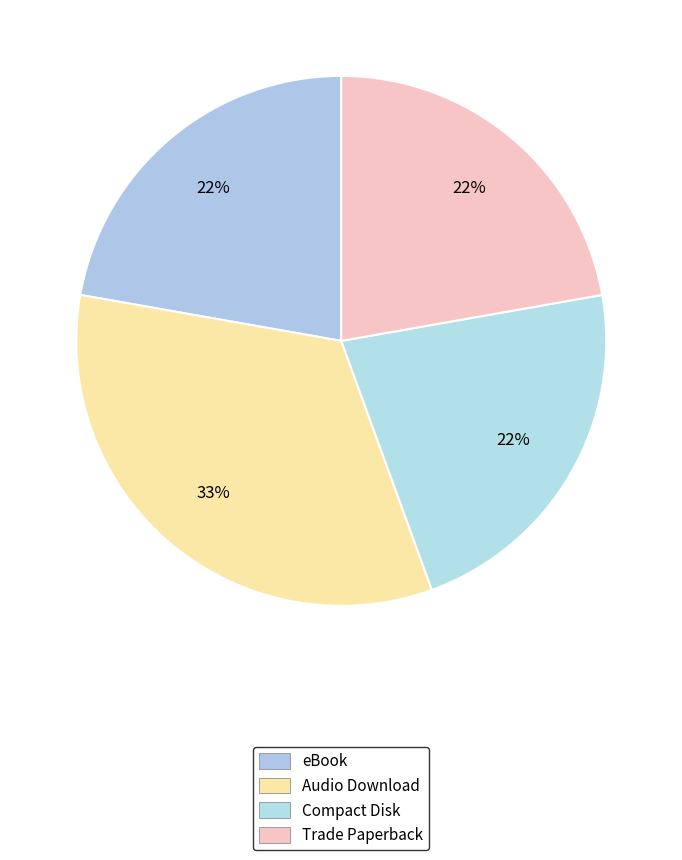

How many slices are in this pie chart?

4